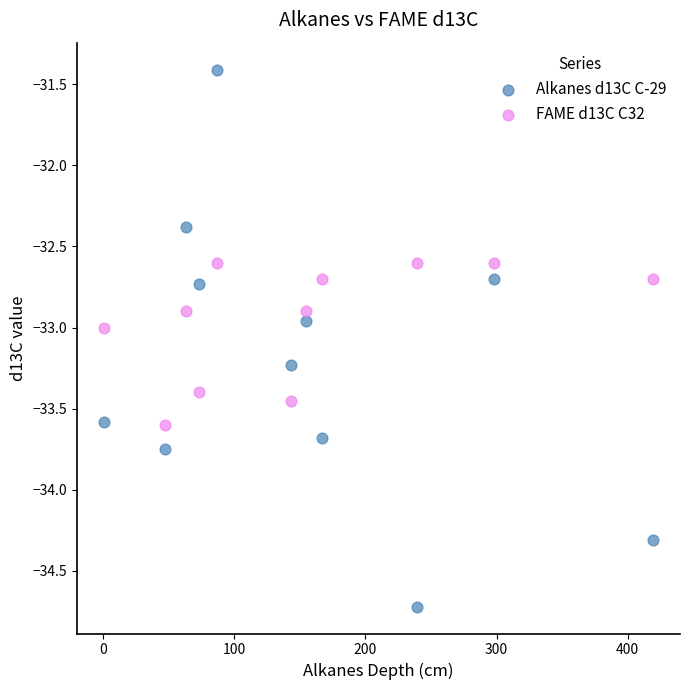

Which series reaches the maximum Y coordinate?

Alkanes d13C C-29